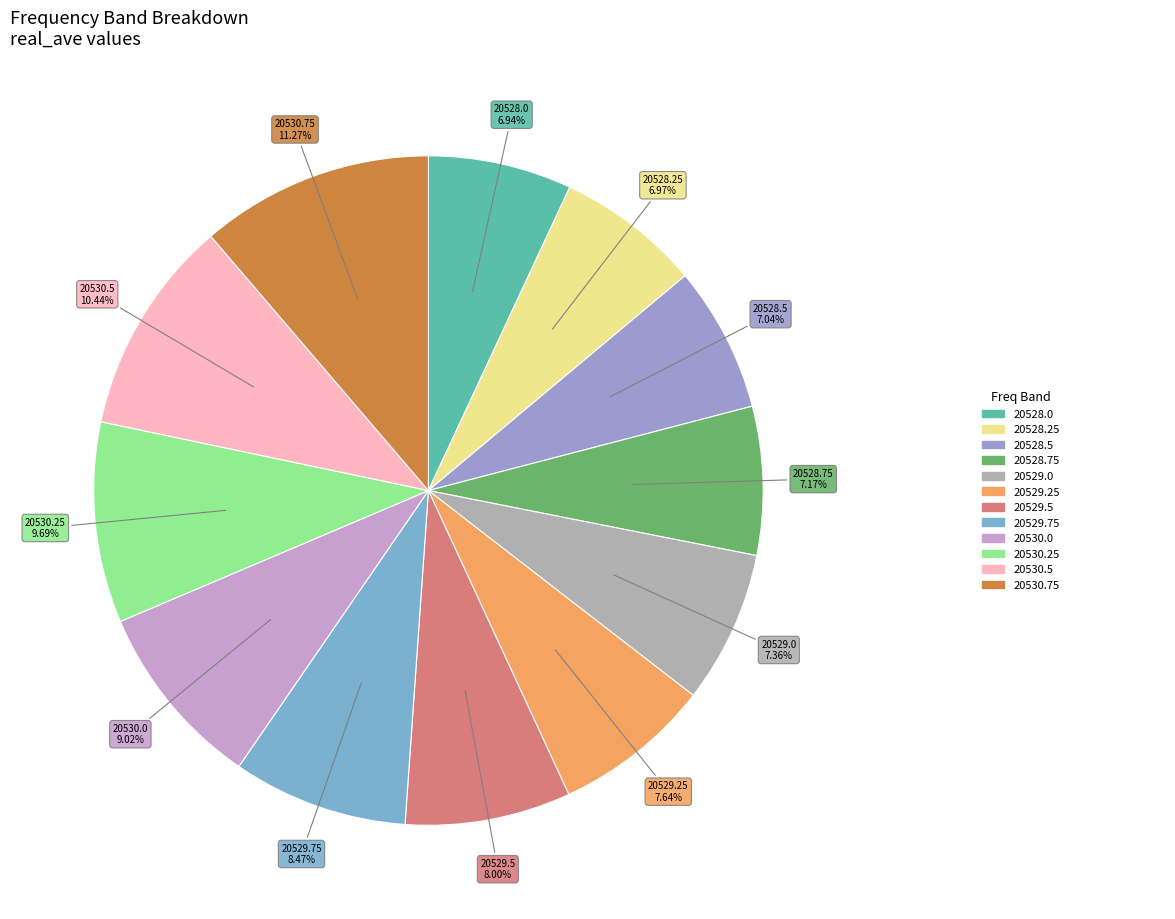

How many slices are in this pie chart?

12